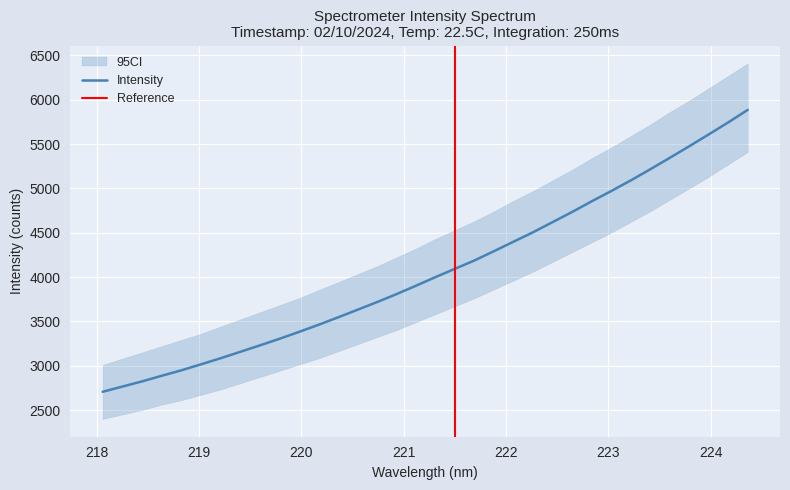

True or false: there are more than 0 points higher than both neighbors.

False